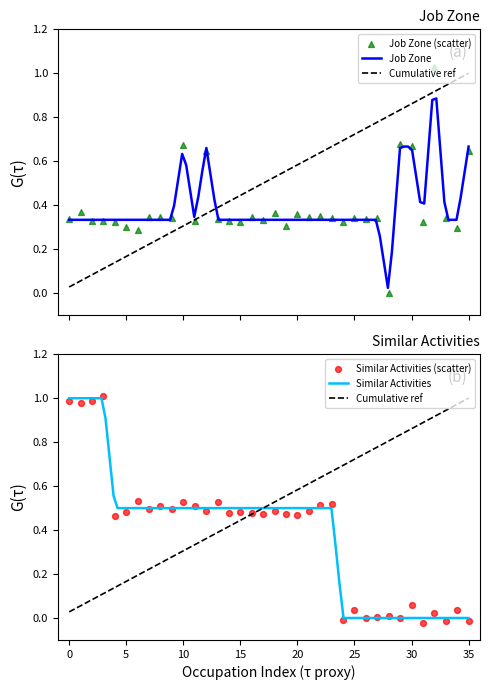

At which category is the sum across all series the highest?

1